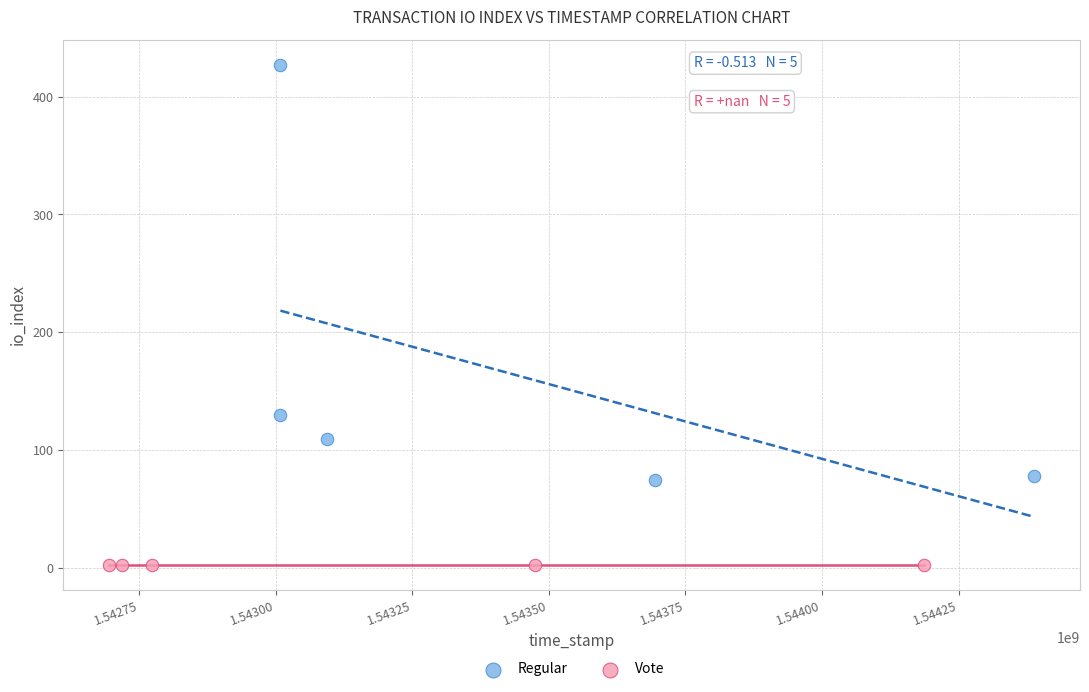

Which series contains the lowest Y value?

Vote